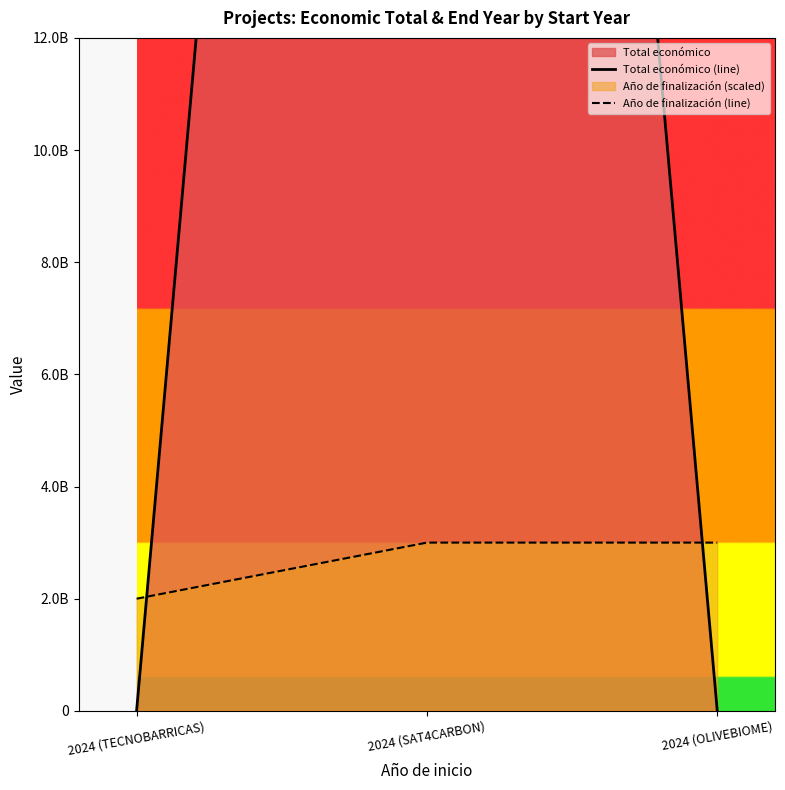

Rank the categories by Total económico (line) value from highest to lowest.

2024 (SAT4CARBON), 2024 (TECNOBARRICAS), 2024 (OLIVEBIOME)